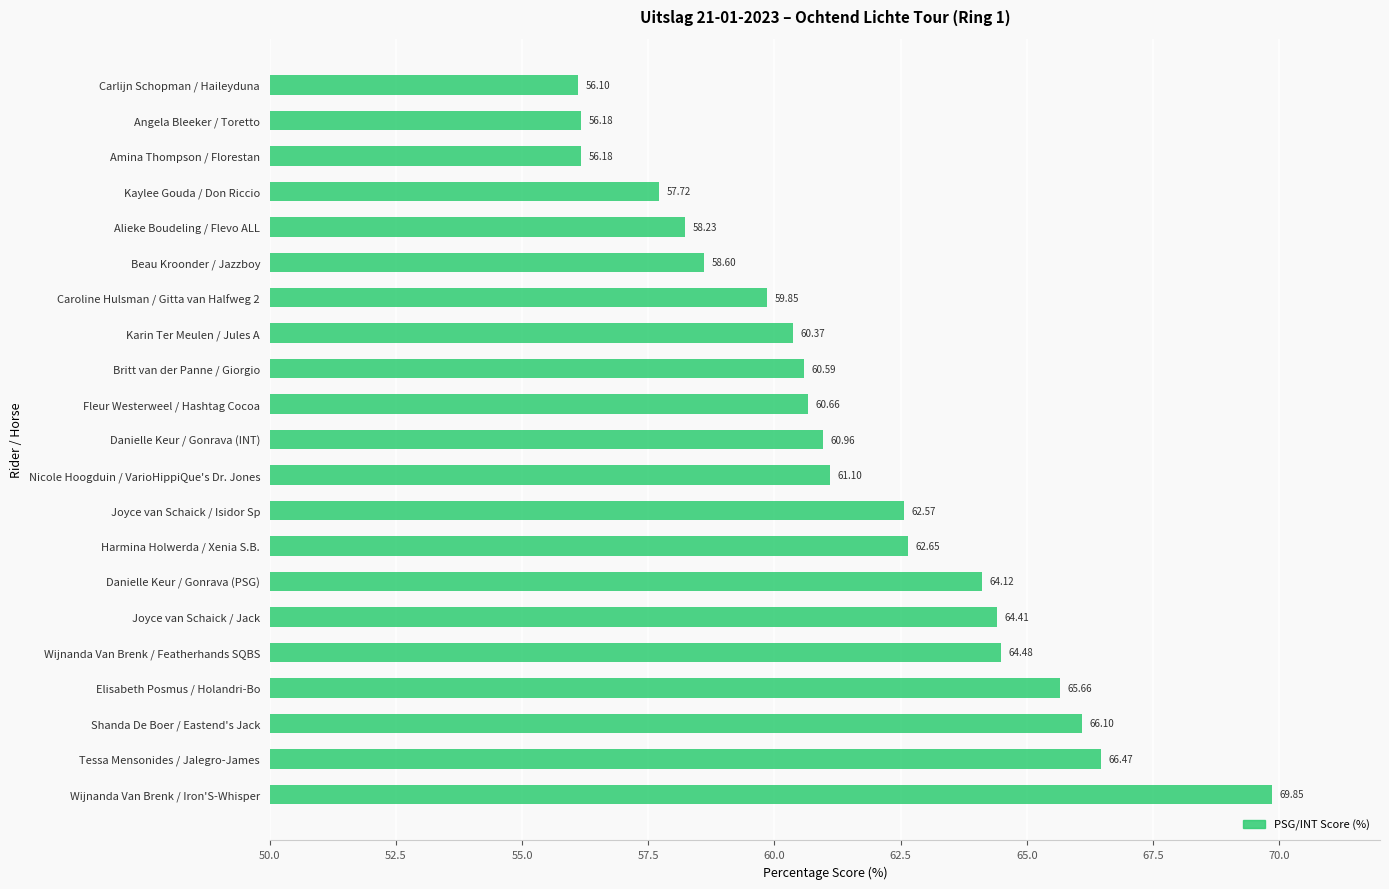

At which category does the chart reach its peak across all series?

Wijnanda Van Brenk / Iron'S-Whisper